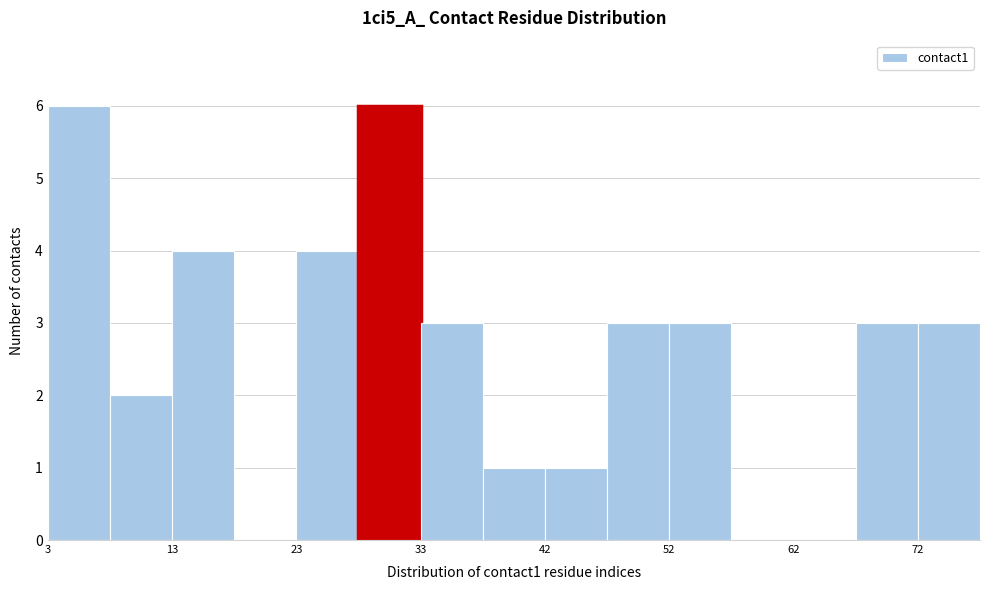

What is the height of the bar covering 8 to 13 on the x-axis? Neither the bar edges nor the heights are printed on the chart, so give them approximately, as read against the axes.

2